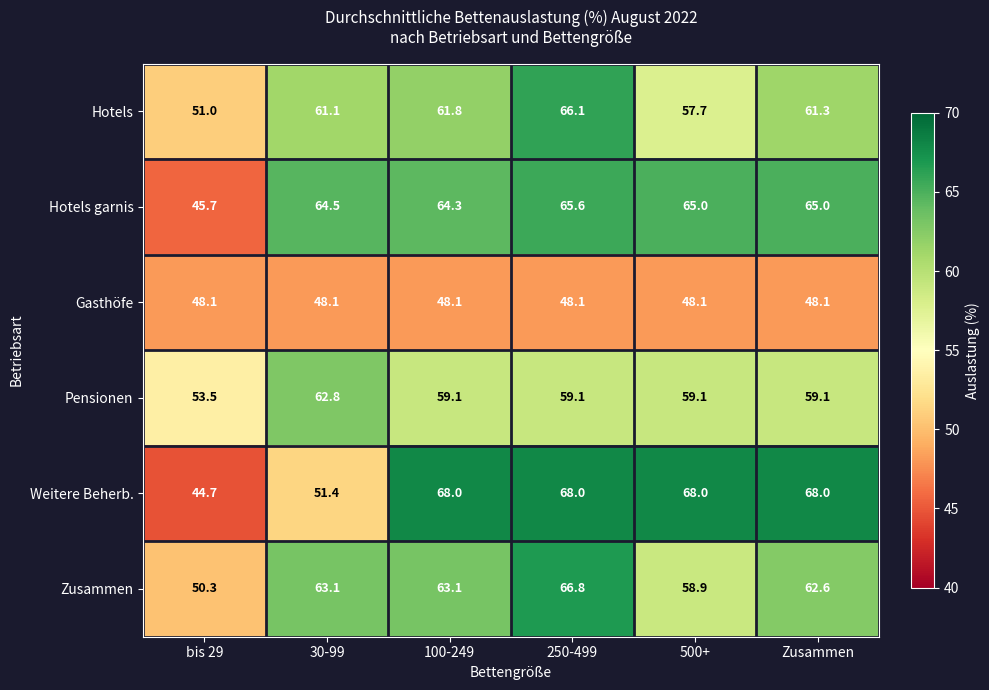

True or false: Hotels garnis has a value of 65.6 at 250-499.

True